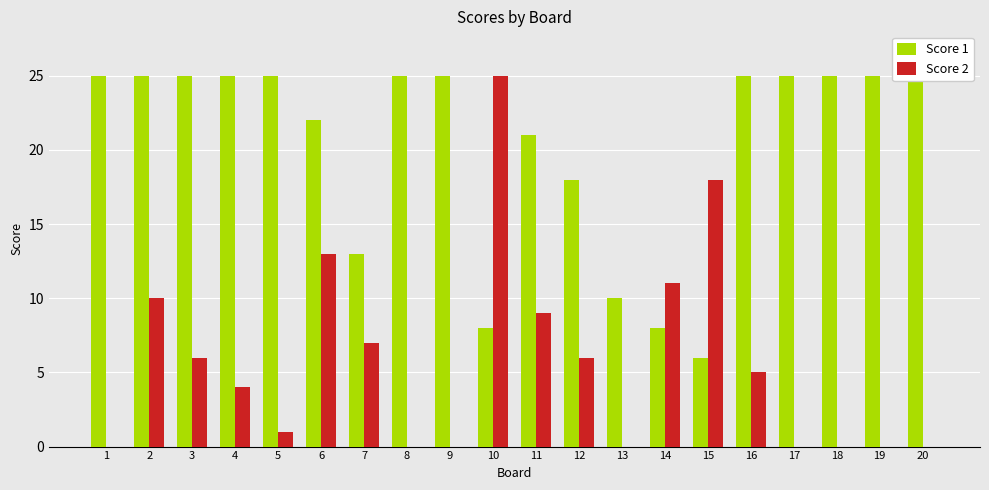

Rank the series by their maximum value, from highest to lowest.

Score 1, Score 2